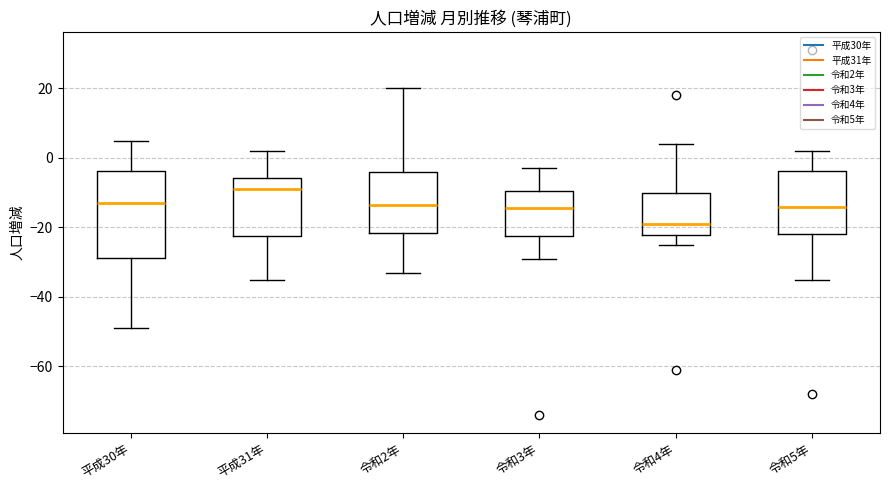

Reading left to right, transcribe this box plot: for each box, give where its median line is, the range the box spans, and where its two whiskers end, as read against the y-axis. The values are not printed on the chart, so give them approximately, as read against the axis.

平成30年: median -12, box -28 to -4, whiskers -48 to 6
平成31年: median -8, box -22 to -6, whiskers -34 to 2
令和2年: median -14, box -22 to -4, whiskers -32 to 20
令和3年: median -14, box -22 to -10, whiskers -28 to -2
令和4年: median -18, box -22 to -10, whiskers -24 to 4
令和5年: median -14, box -22 to -4, whiskers -34 to 2